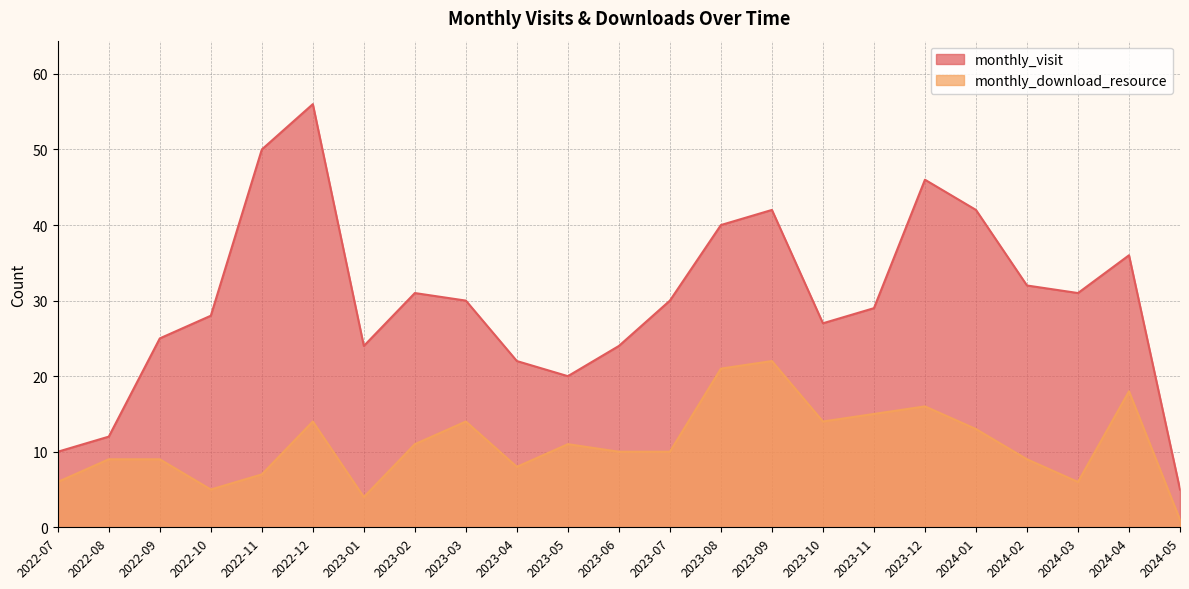

How many lines are shown in the chart?

2